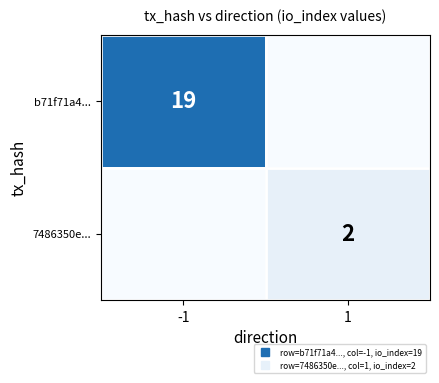

List the series in order of their overall mean, lowest first.

7486350e..., b71f71a4...